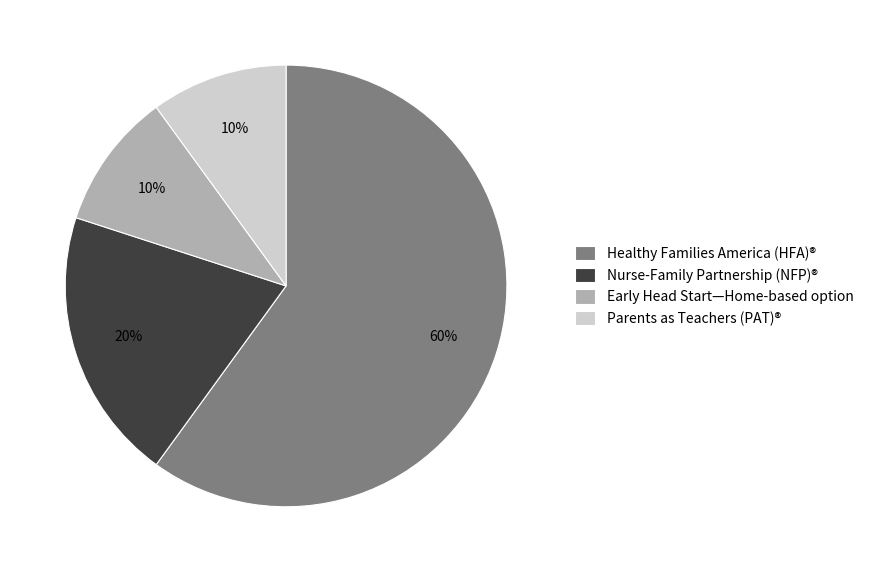

How many slices are in this pie chart?

4